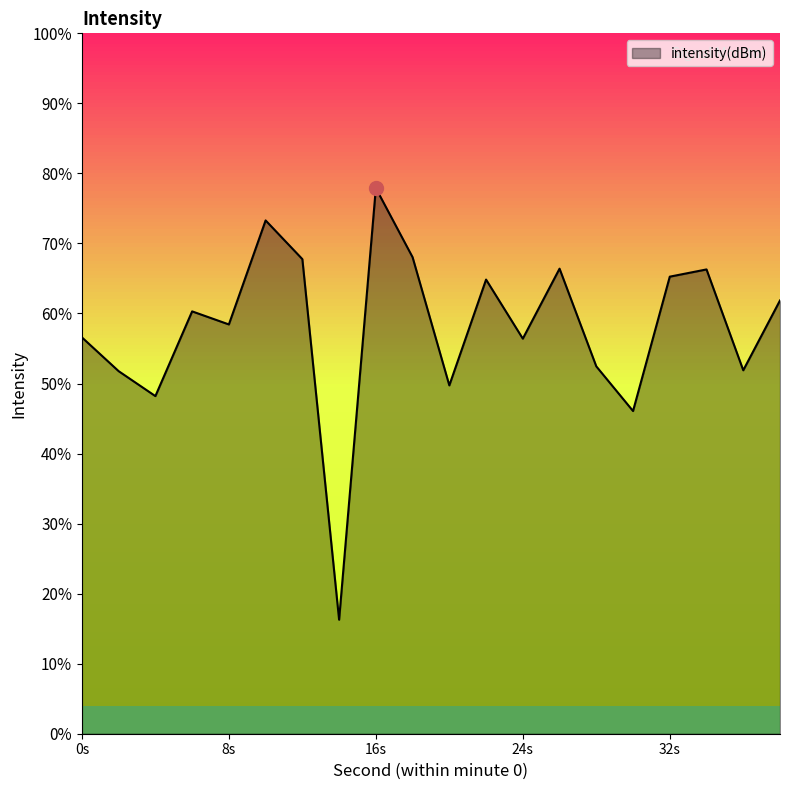

Does the chart have visible grid lines?

No